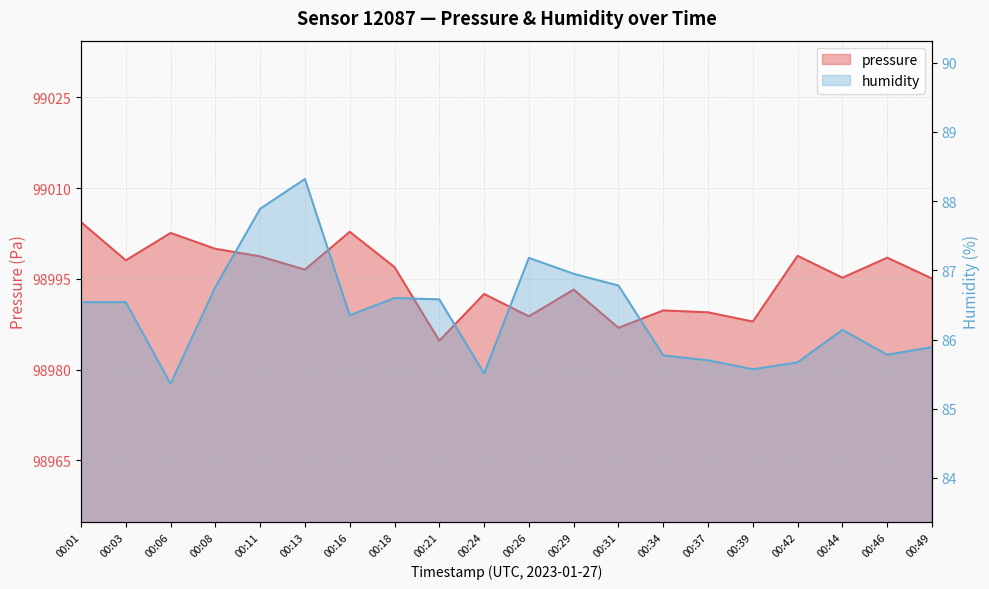

What value does the pressure series have at 00:42?

98998.8